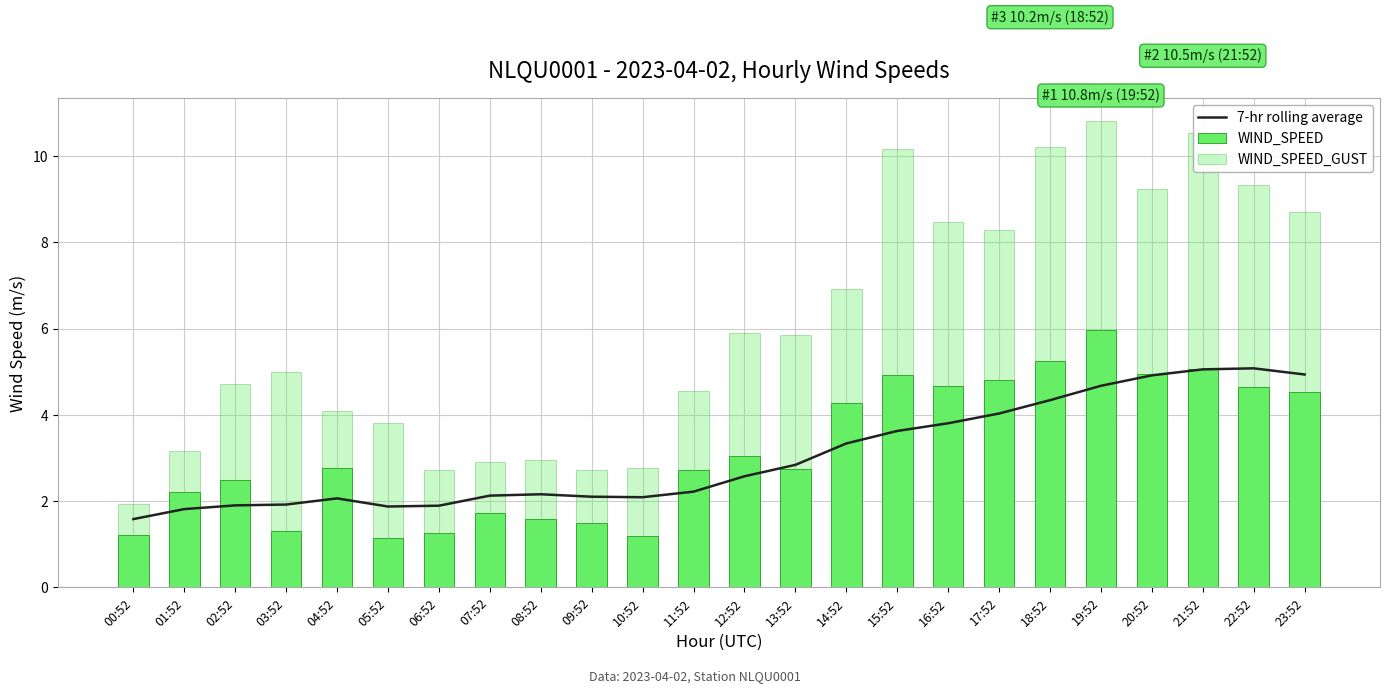

Which has a higher value, 00:52 or 08:52?

08:52